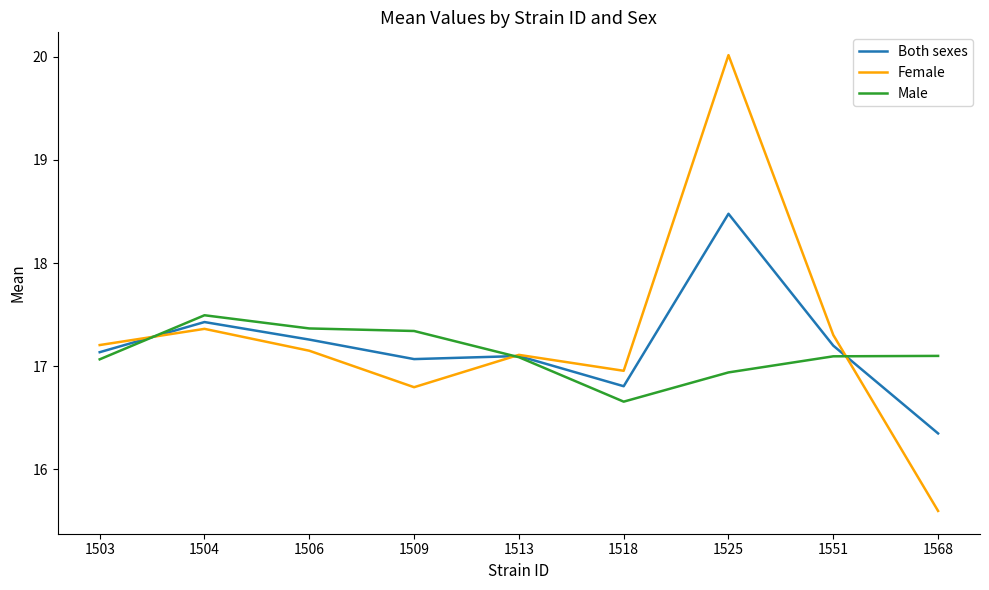

What is the sum of the Female values at 1506 and 1568?

32.7